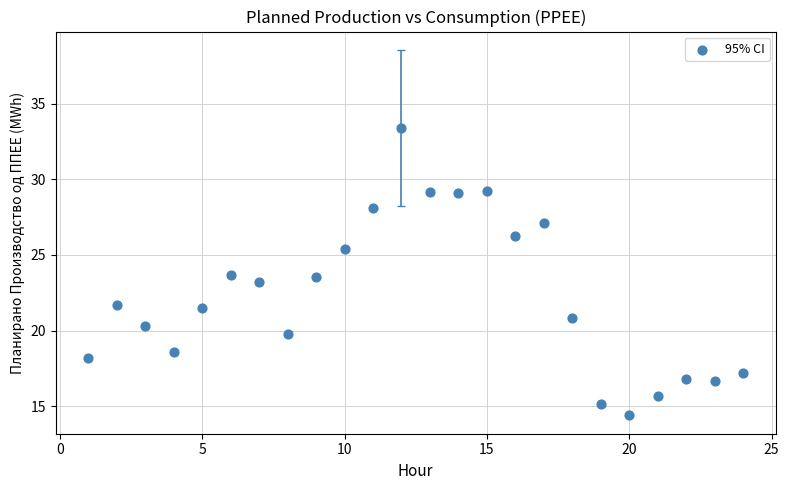

What is the range of Y values (max minus min)?

19.0